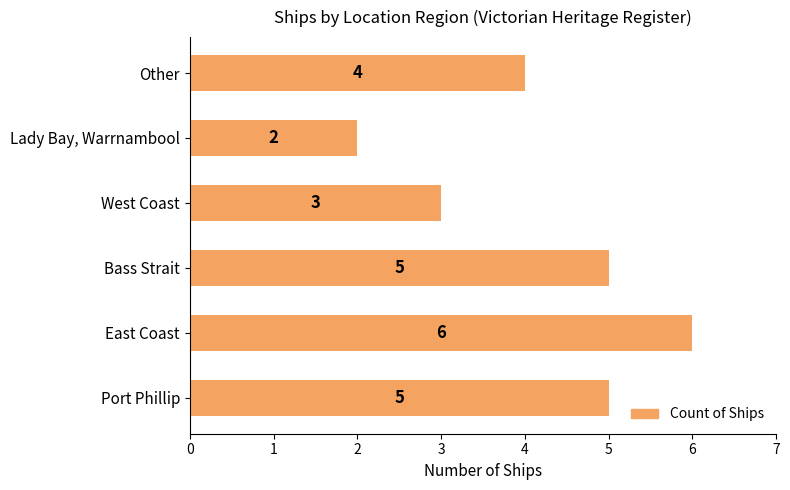

What is the sum of all values?

25